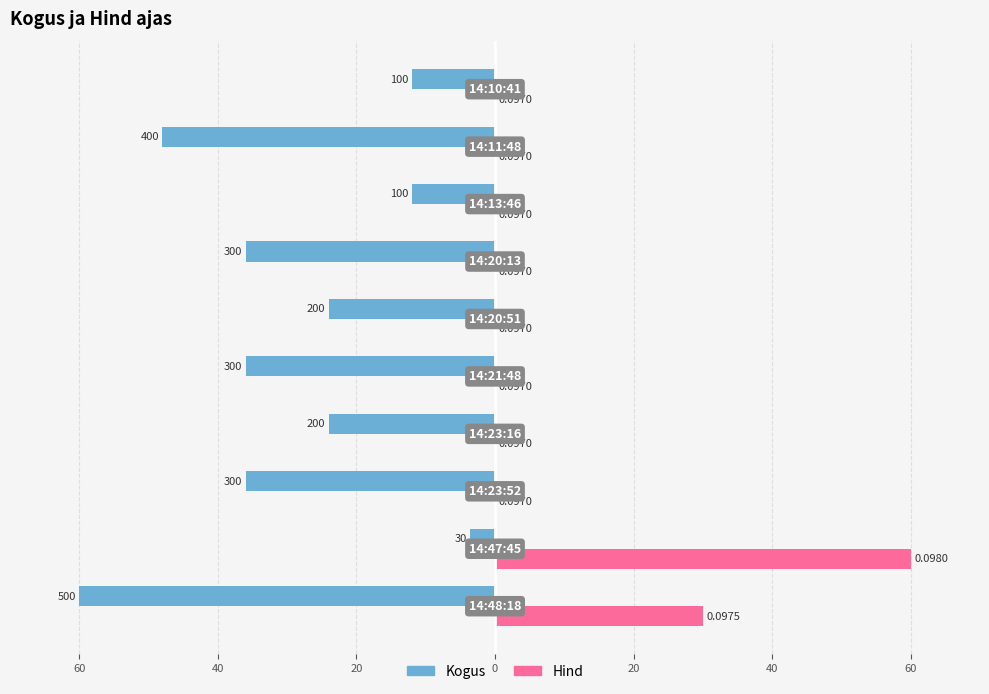

What is the difference between the second highest and minimum values in the Hind series?

30.0